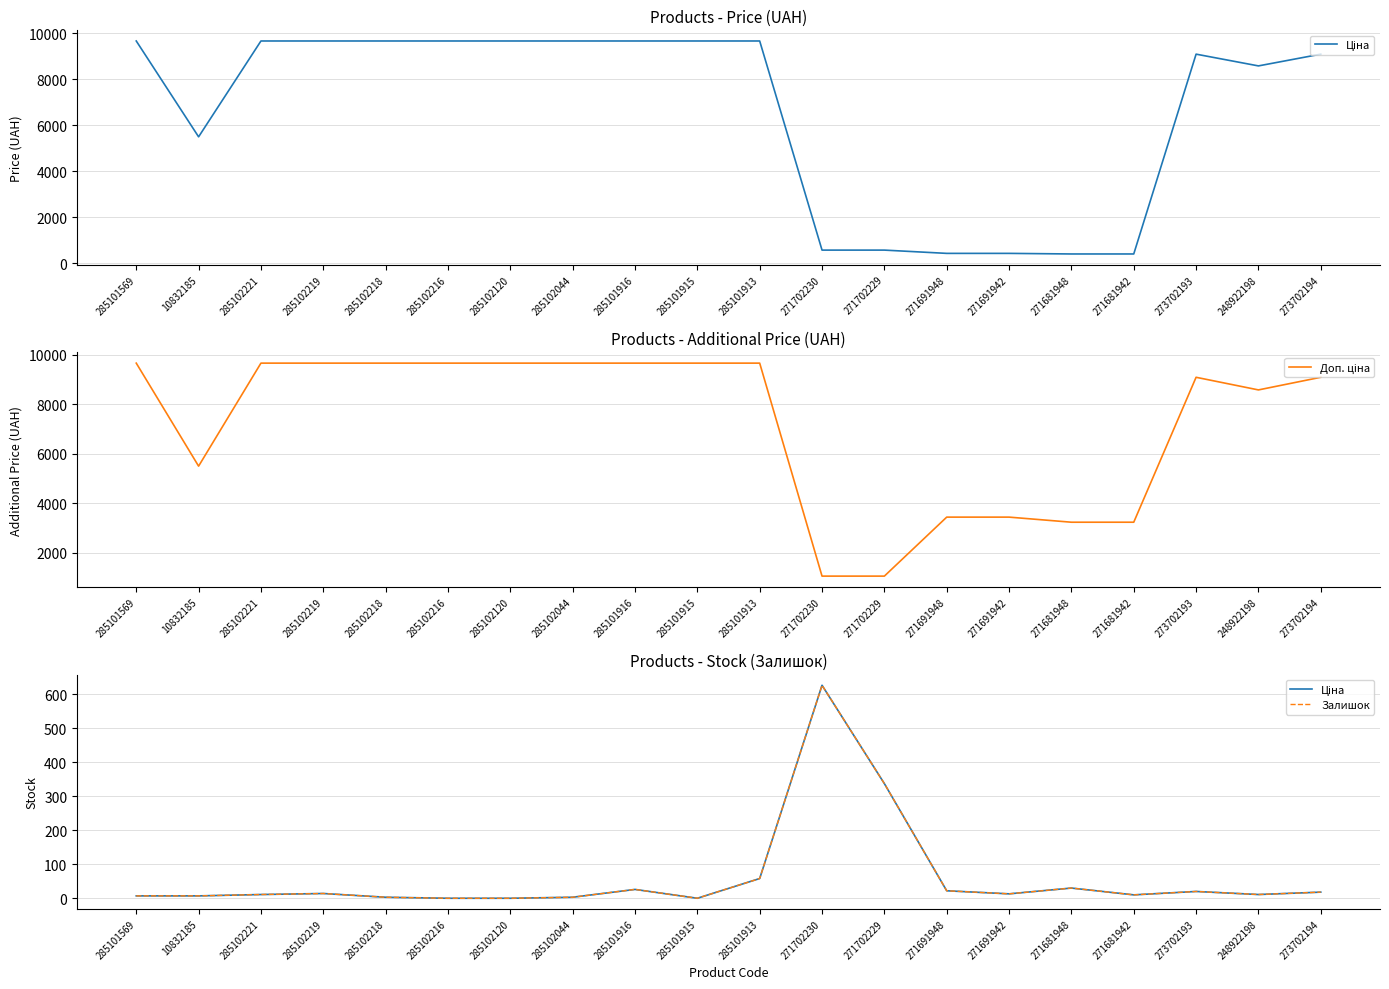

What is the spread (max minus min) of values at 285102221?

9653.7